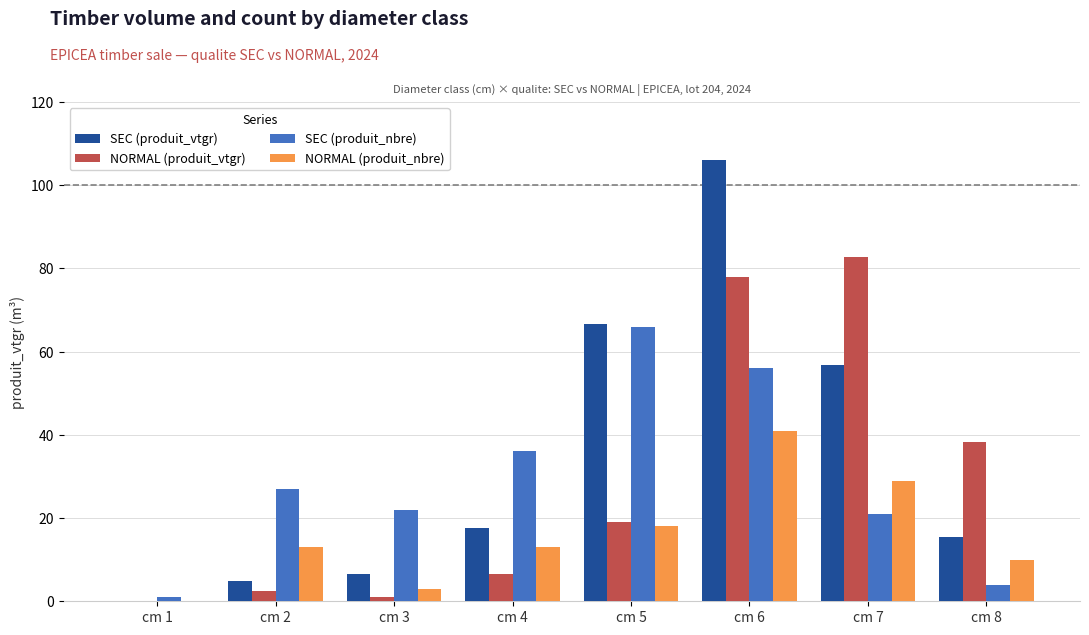

What are all the series names shown in the legend?

SEC (produit_vtgr), NORMAL (produit_vtgr), SEC (produit_nbre), NORMAL (produit_nbre)